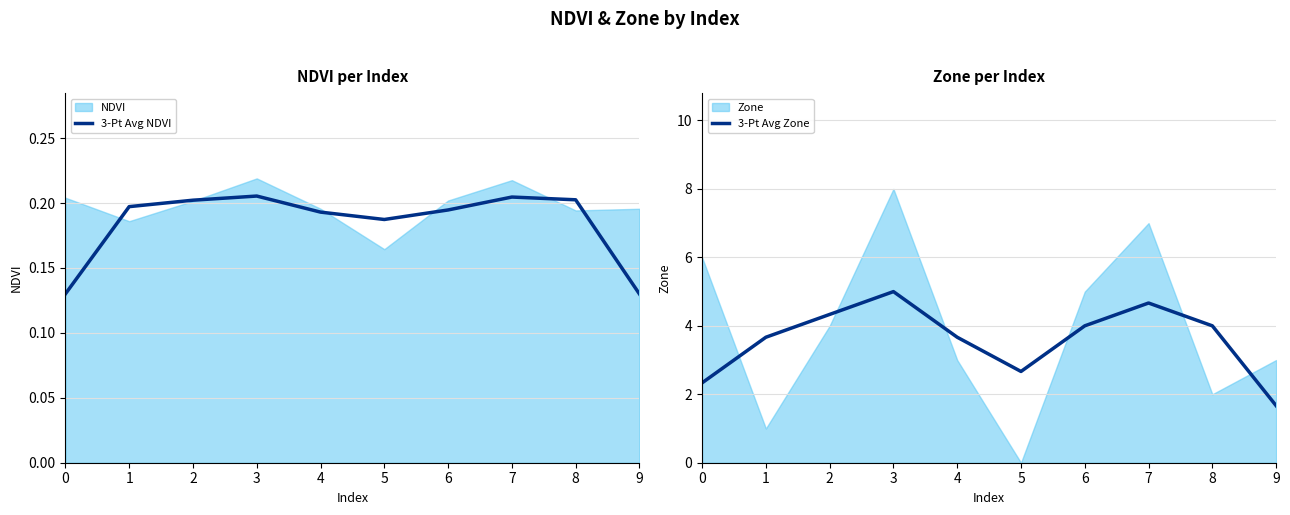

In 3-Pt Avg Zone, how many points are lower than both neighbors (excluding endpoints)?

1